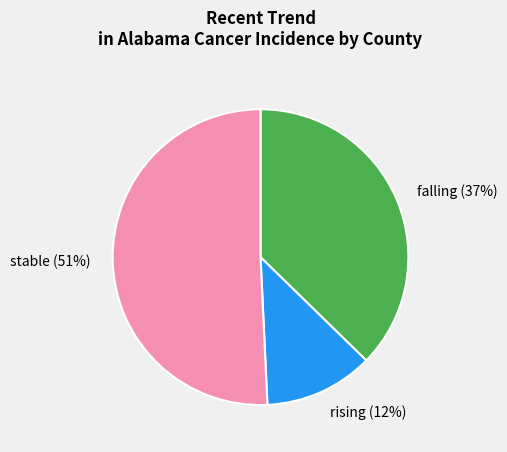

To the nearest percent, what portion does falling (37%) represent?

37%